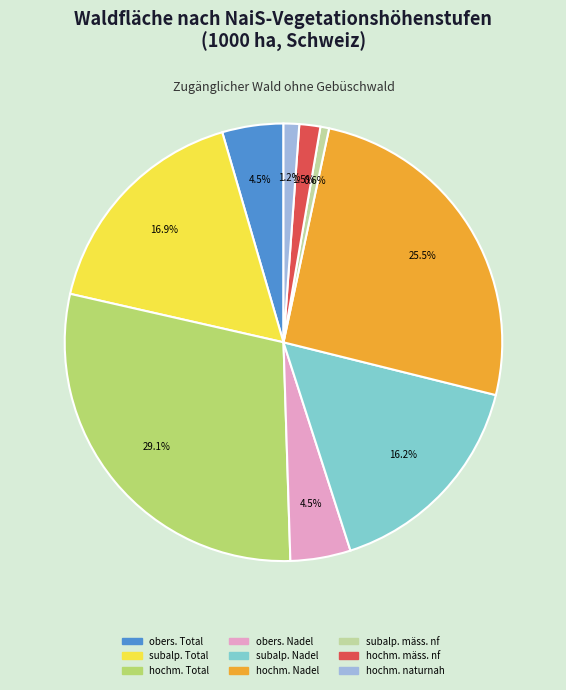

Which has a higher value, subalp. Total or obers. Nadel?

subalp. Total